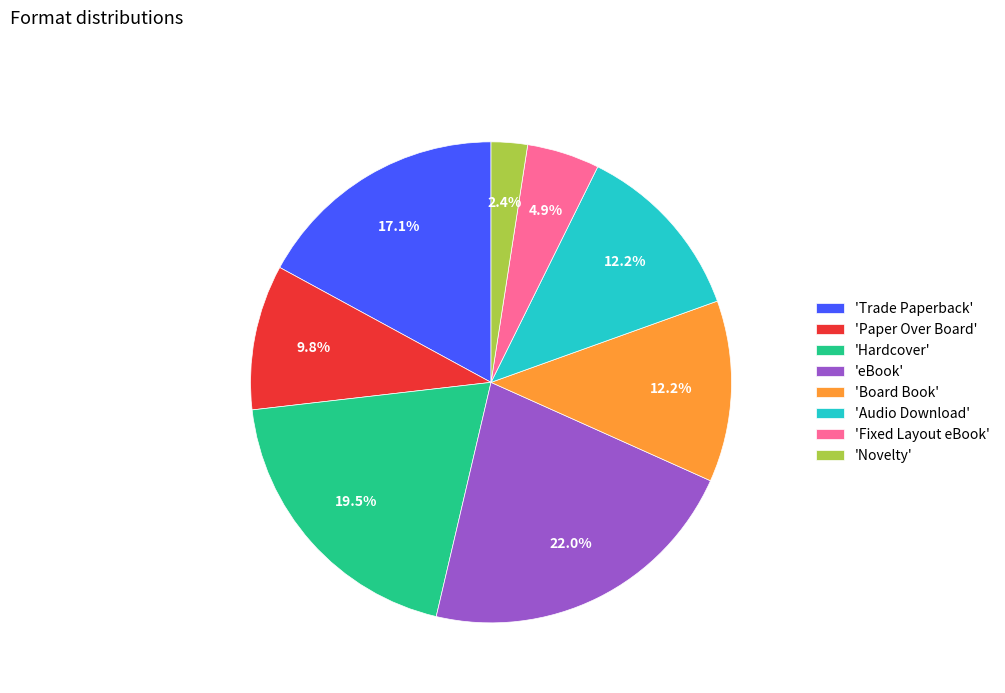

Combined, do 'Trade Paperback' and 'Novelty' account for over 50%?

No